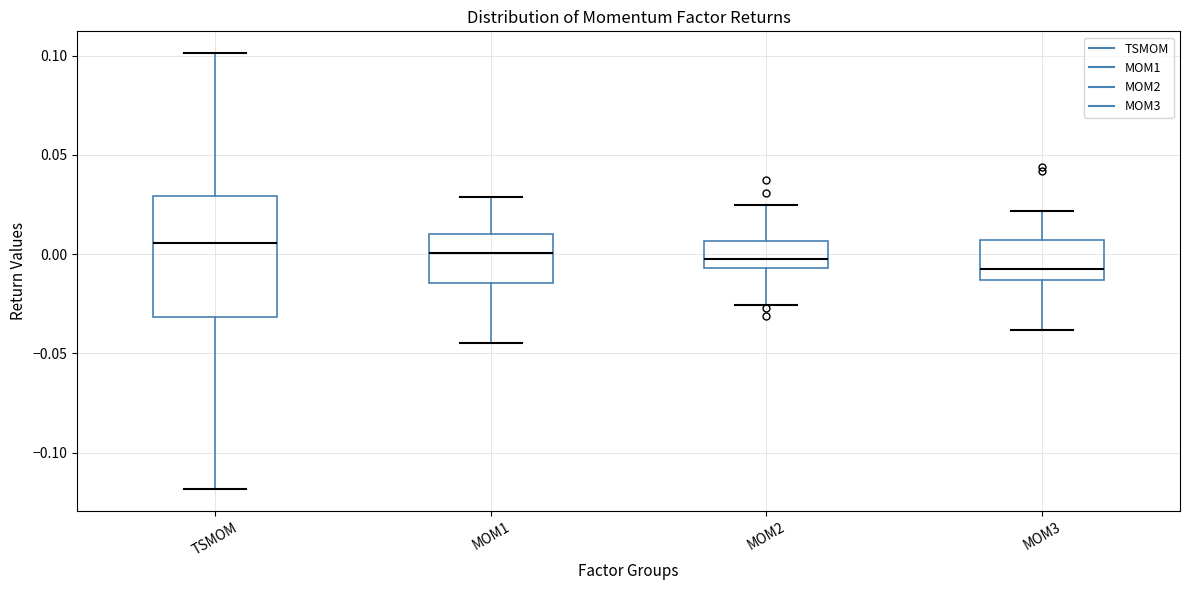

Reading left to right, read every box against the y-axis: the position of its median line, the range the box covers, and the ends of its whiskers. The values are not printed on the chart, so give them approximately, as read against the axis.

TSMOM: median 0.005, box -0.030 to 0.030, whiskers -0.120 to 0.100
MOM1: median 0.000, box -0.015 to 0.010, whiskers -0.045 to 0.030
MOM2: median 0.000, box -0.005 to 0.005, whiskers -0.025 to 0.025
MOM3: median -0.005, box -0.015 to 0.005, whiskers -0.040 to 0.020